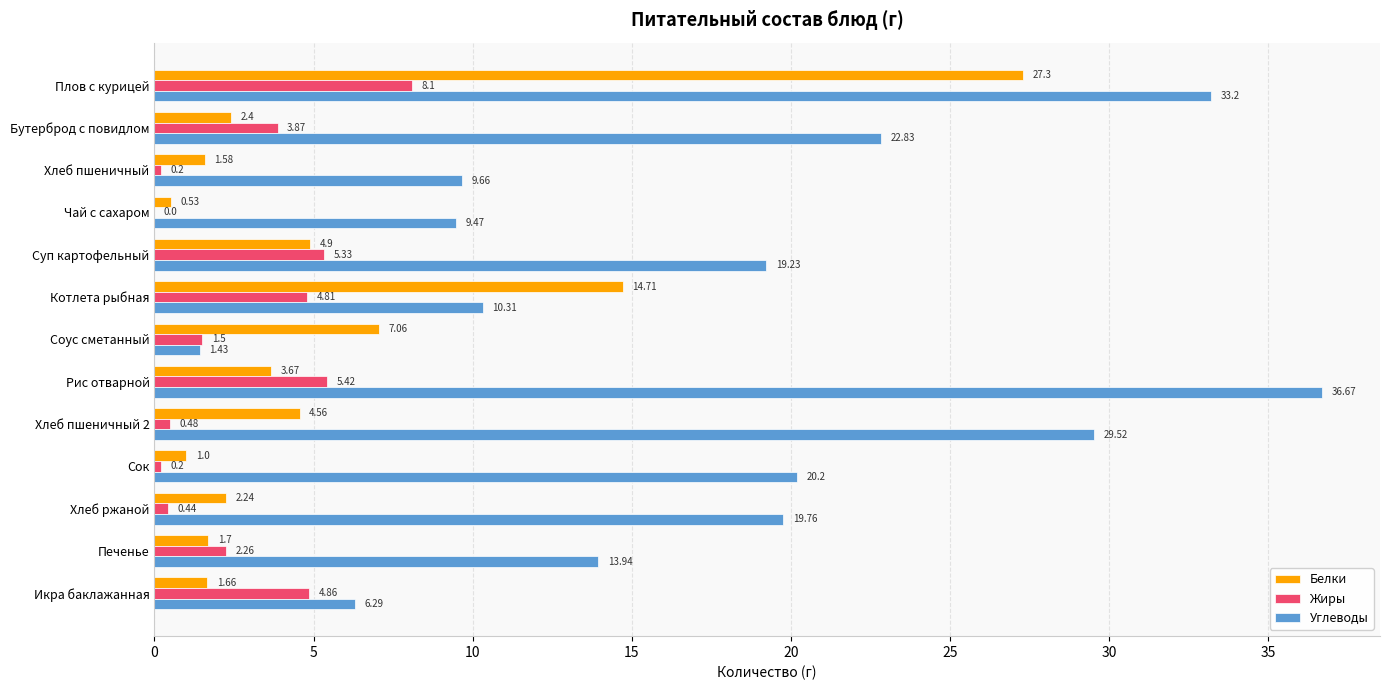

Which series changed the most between Сок and Хлеб ржаной?

Белки